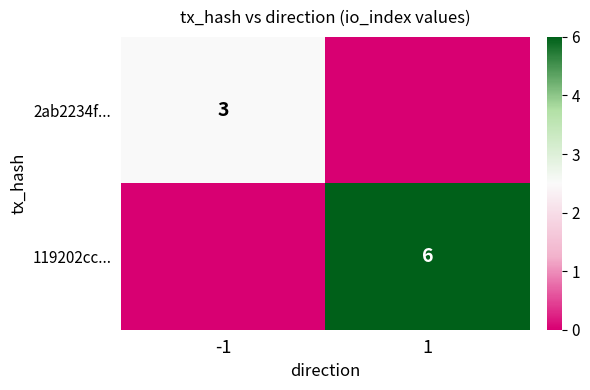

Is the value of 2ab2234f... at -1 greater than the value of 119202cc... at 1?

No